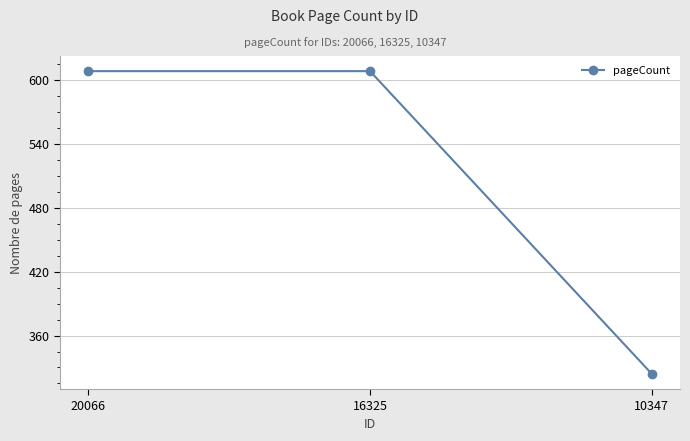

What is the sum of all values?

1540